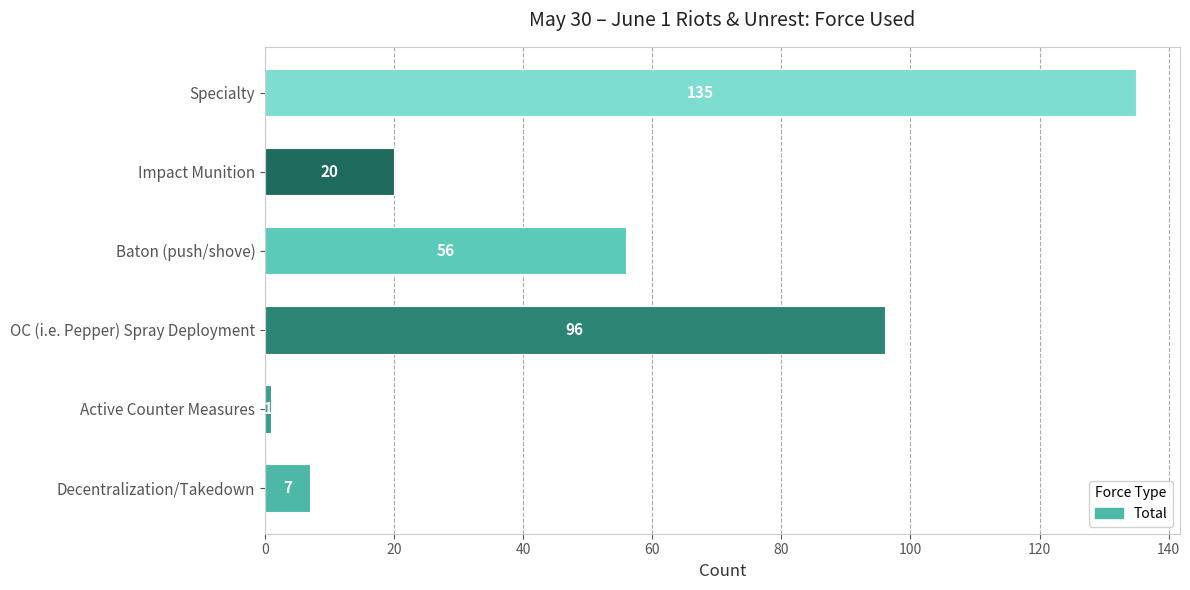

What is the sum of all values?

315